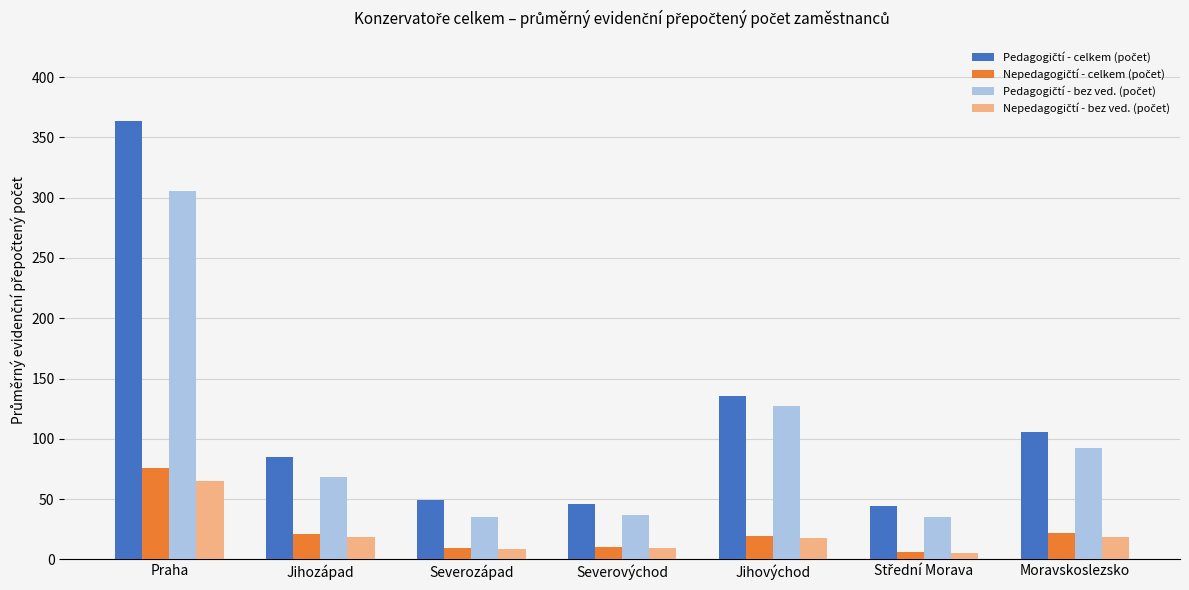

What is the total value across all series at Jihozápad?

193.1